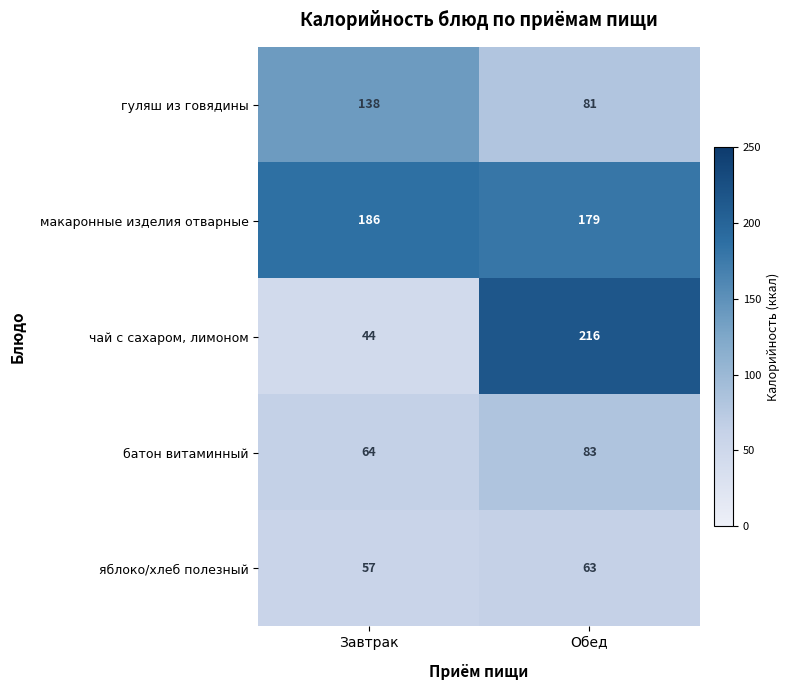

What is the difference between the highest and lowest values at Завтрак?

142